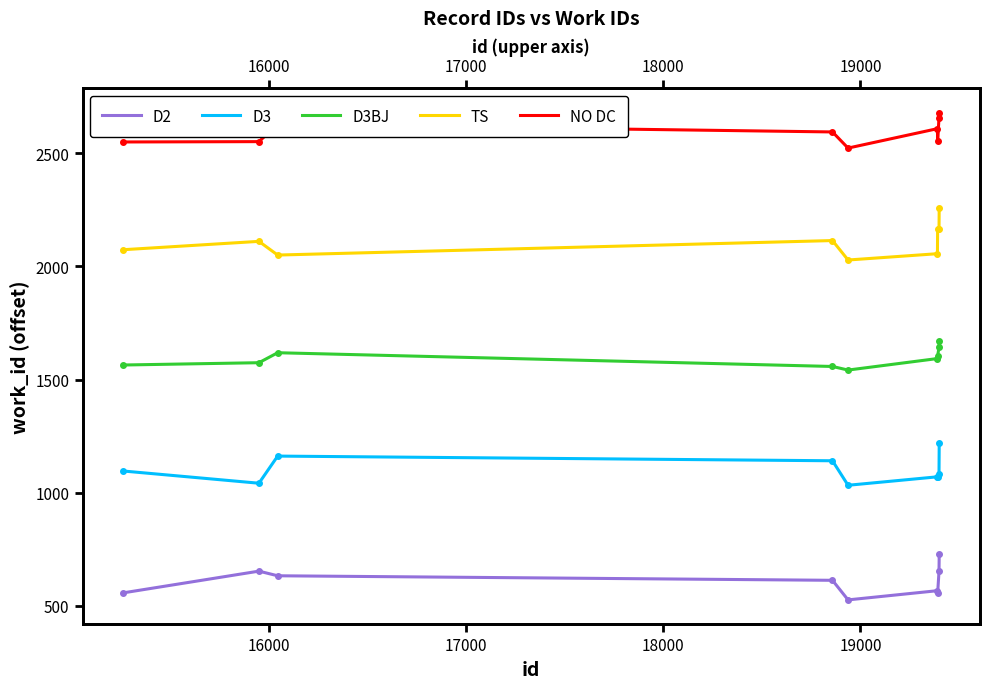

At which category does the chart reach its minimum across all series?

19000